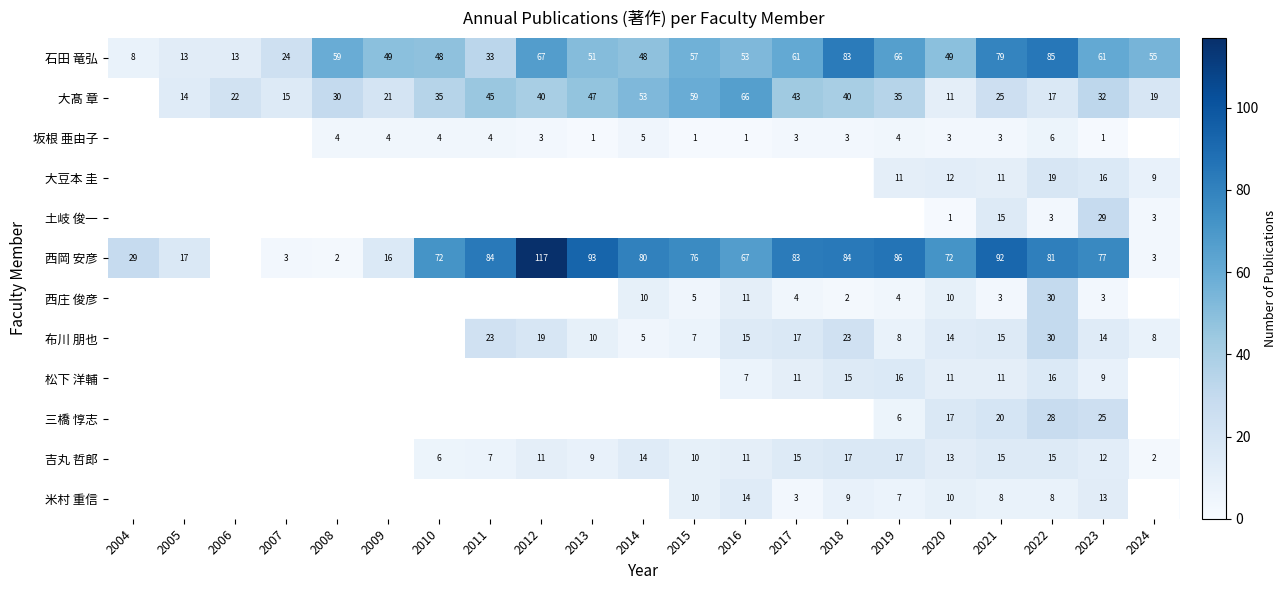

What is the average value of the 石田 竜弘 series?

51